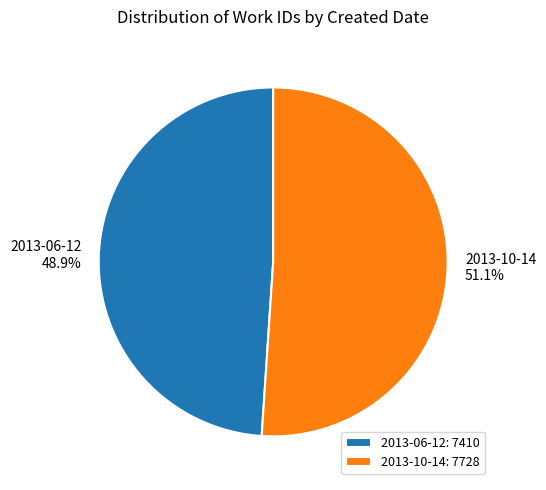

What is the majority slice?

2013-10-14